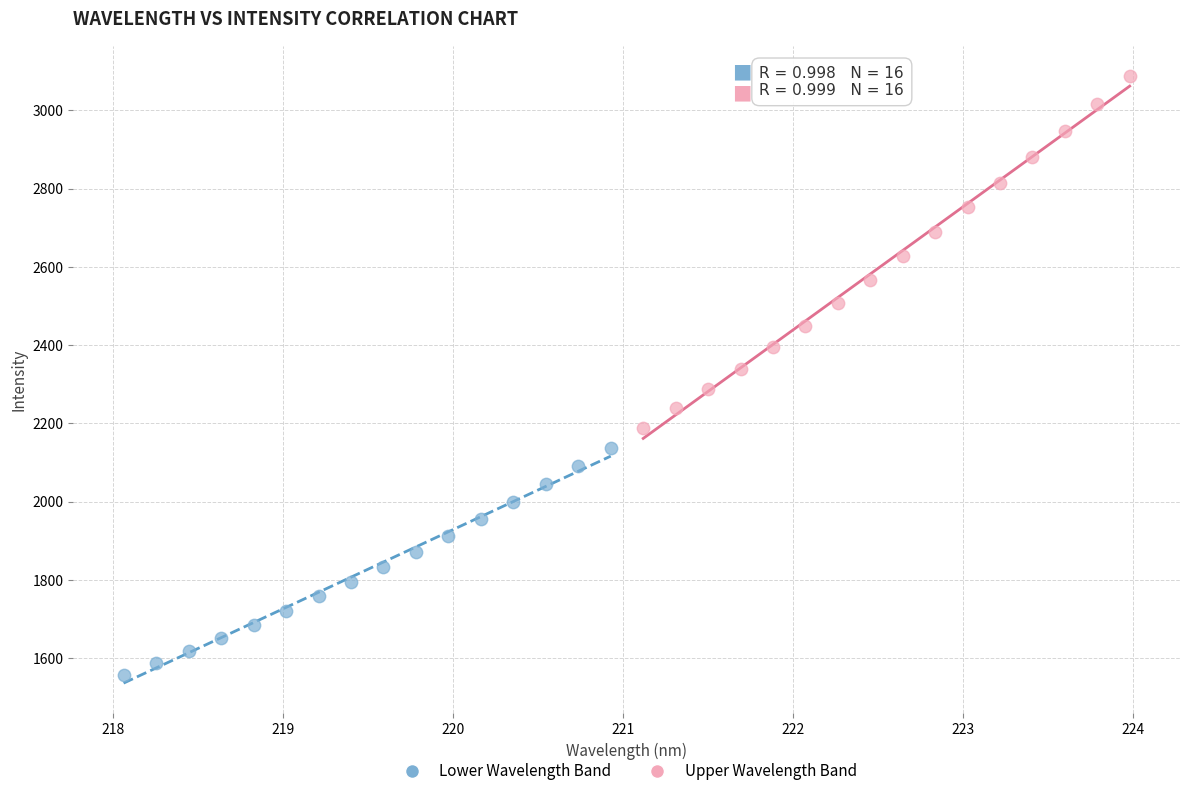

Which series has the largest Y range (max minus min)?

Upper Wavelength Band